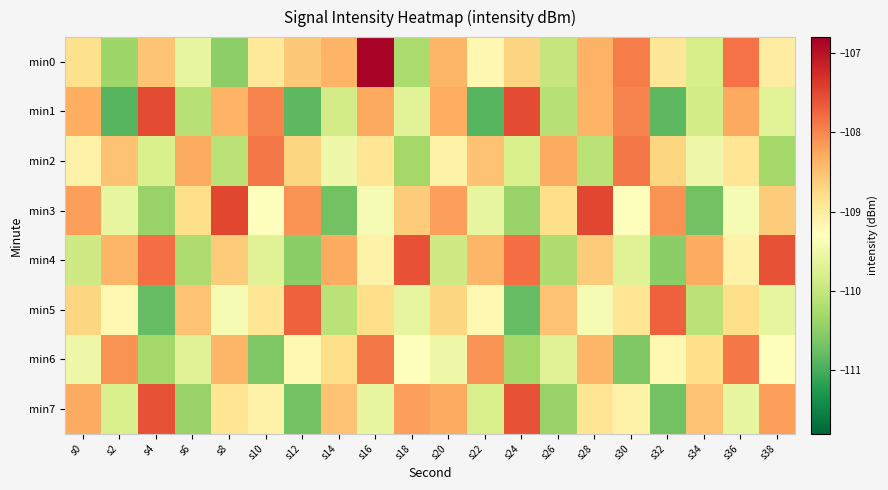

Which label corresponds to the smallest value in the chart?

s2